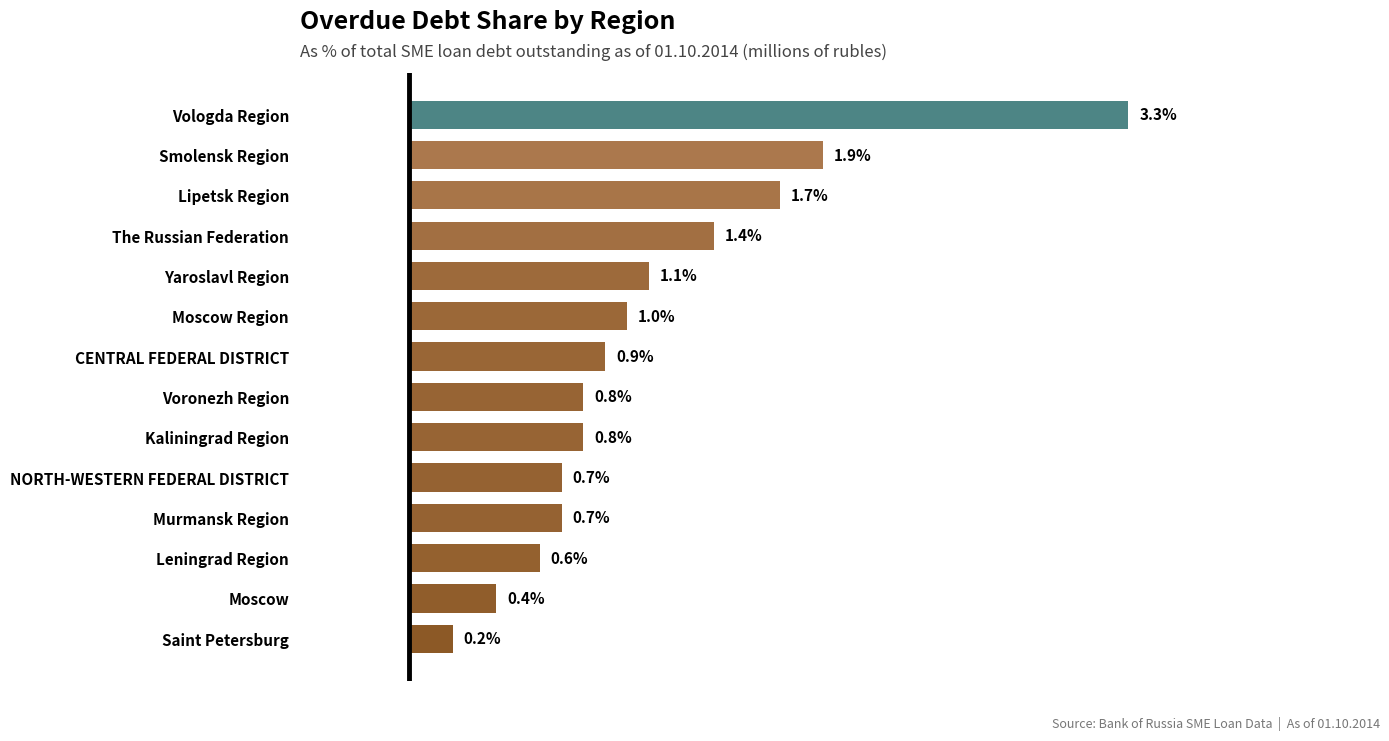

At which label is the value closest to 1?

Moscow Region